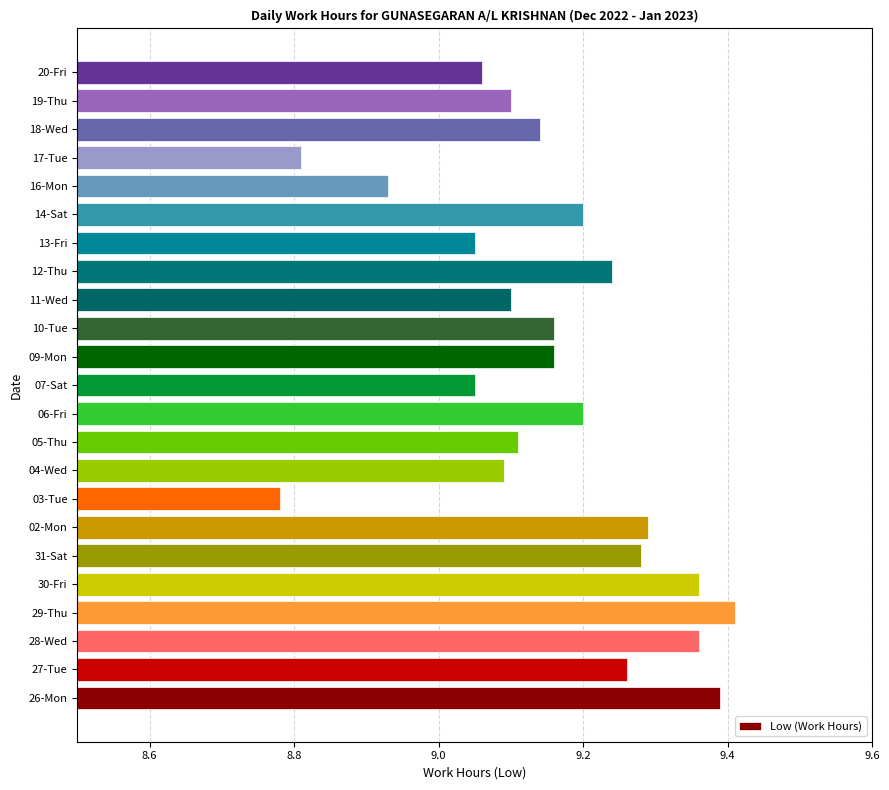

Which has a higher value, 10-Tue or 13-Fri?

10-Tue